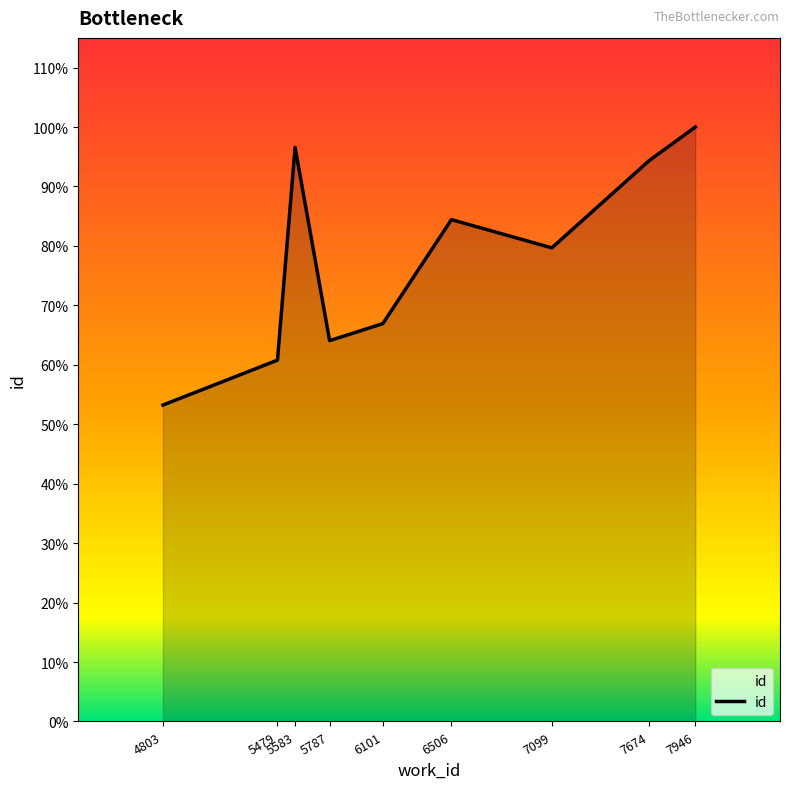

Approximately how many times larger is the value at 5583 compared to 6101?

1.4